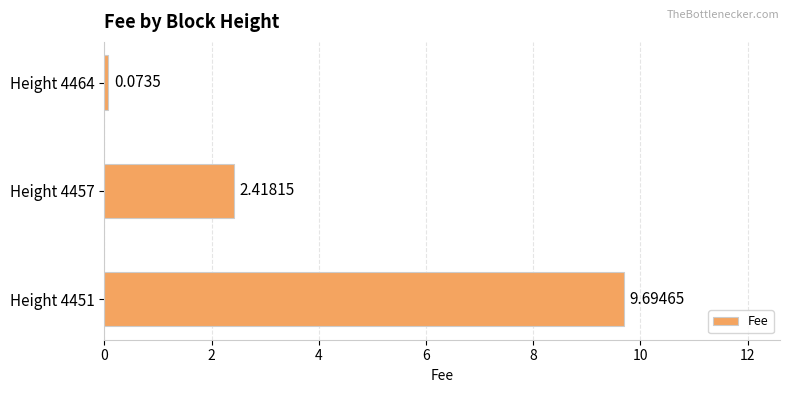

List the labels in order of value, smallest first.

Height 4464, Height 4457, Height 4451